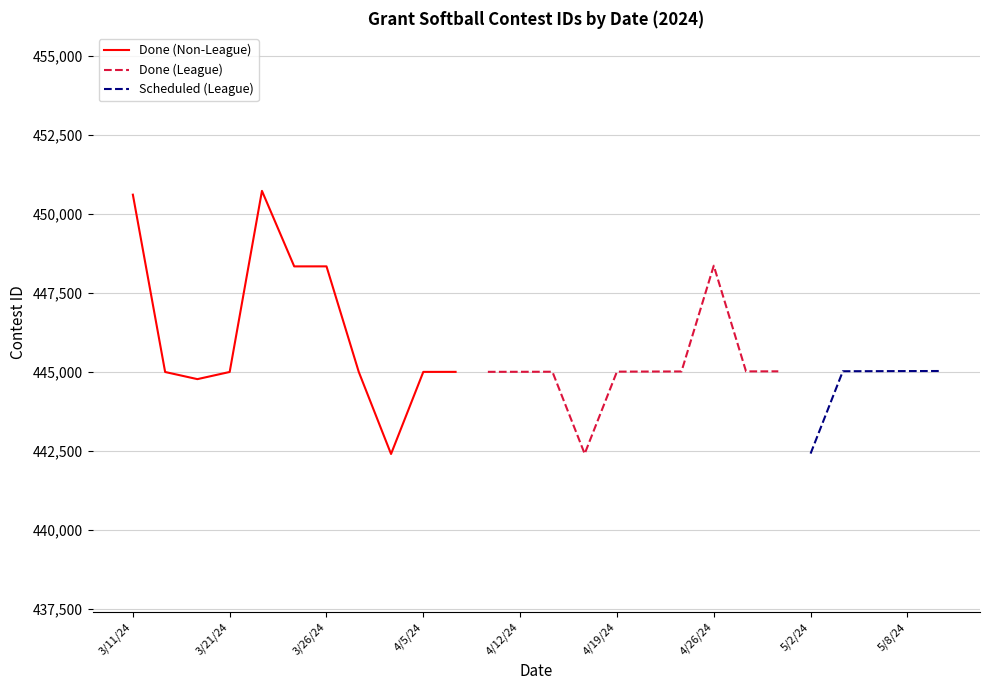

The value of Scheduled (League) at 5/8/24 is 290754. True or false?

False